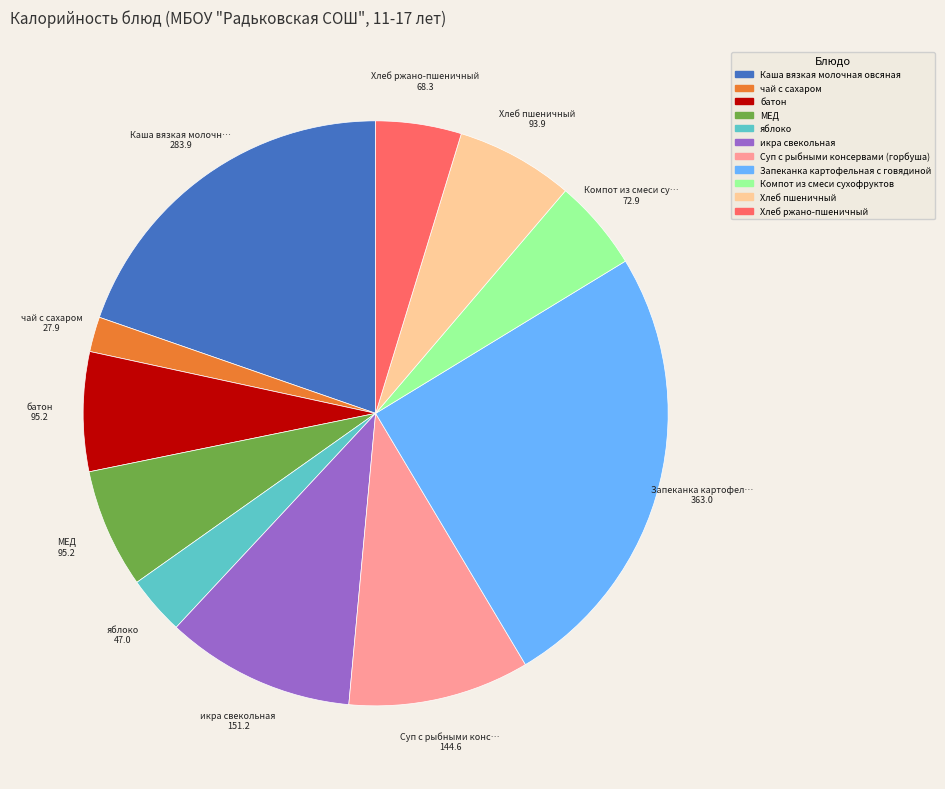

Between Каша вязкая молочная овсяная and Компот из смеси сухофруктов, which is larger?

Каша вязкая молочная овсяная